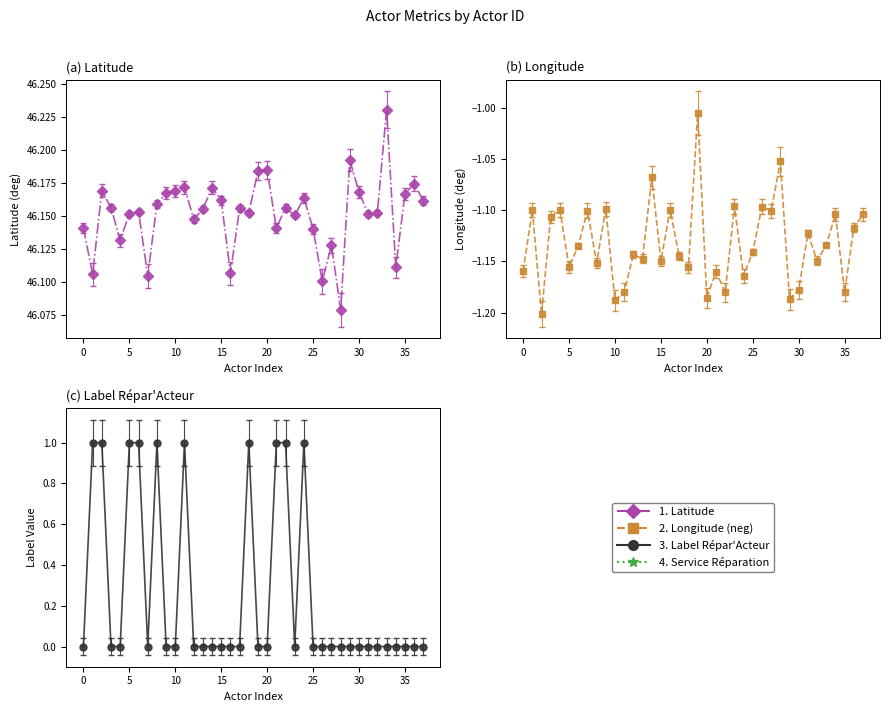

How many lines are shown in the chart?

3